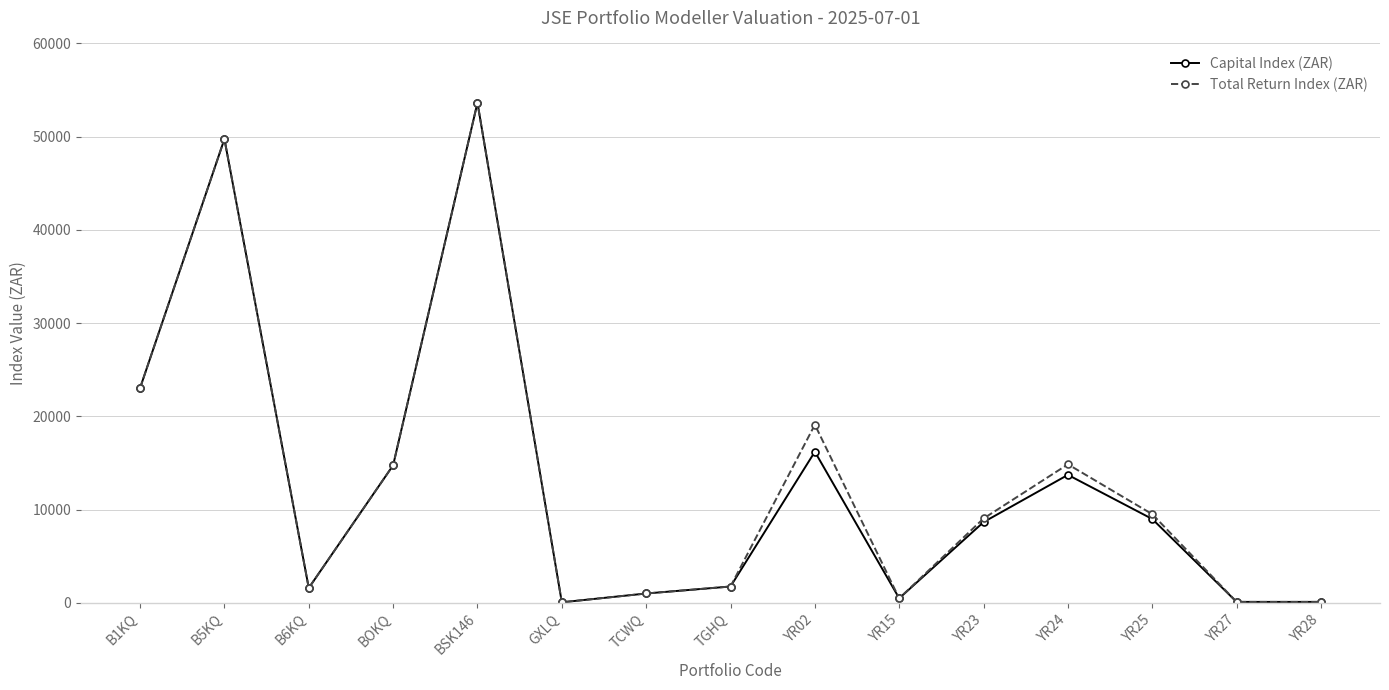

How many lines are shown in the chart?

2